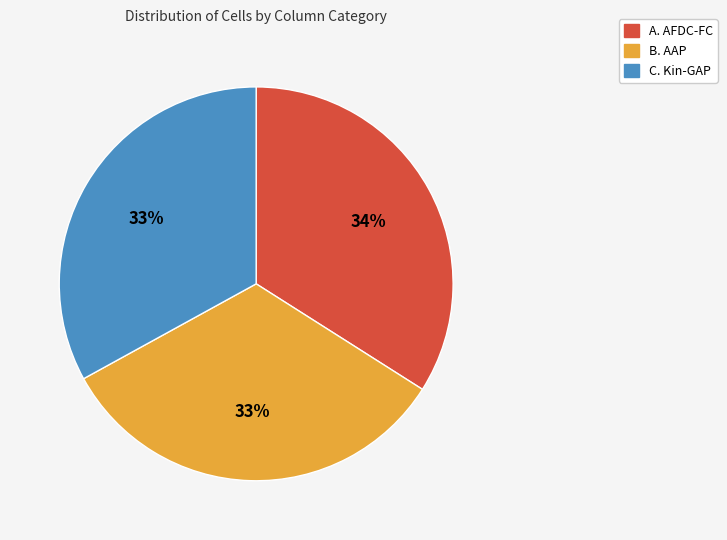

Is there any slice that represents more than half of the pie?

No